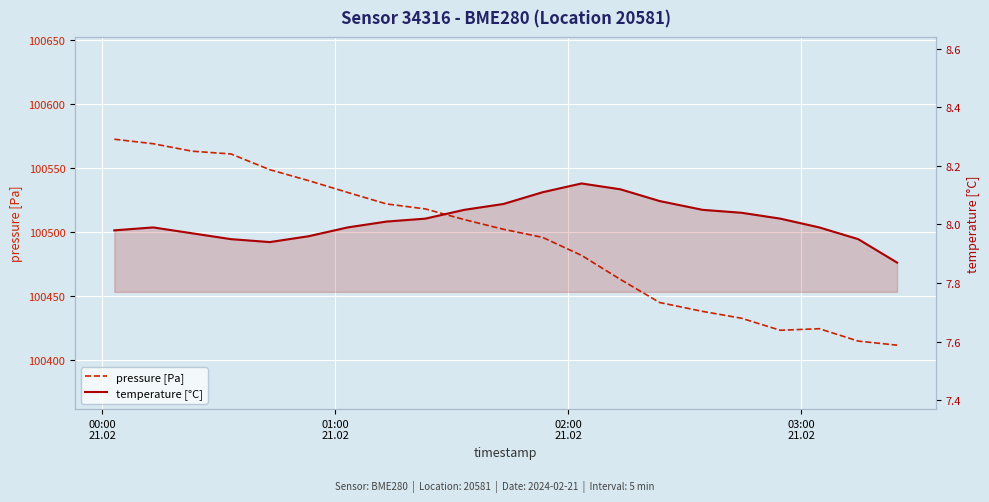

What is the minimum value for pressure [Pa]?

100411.6